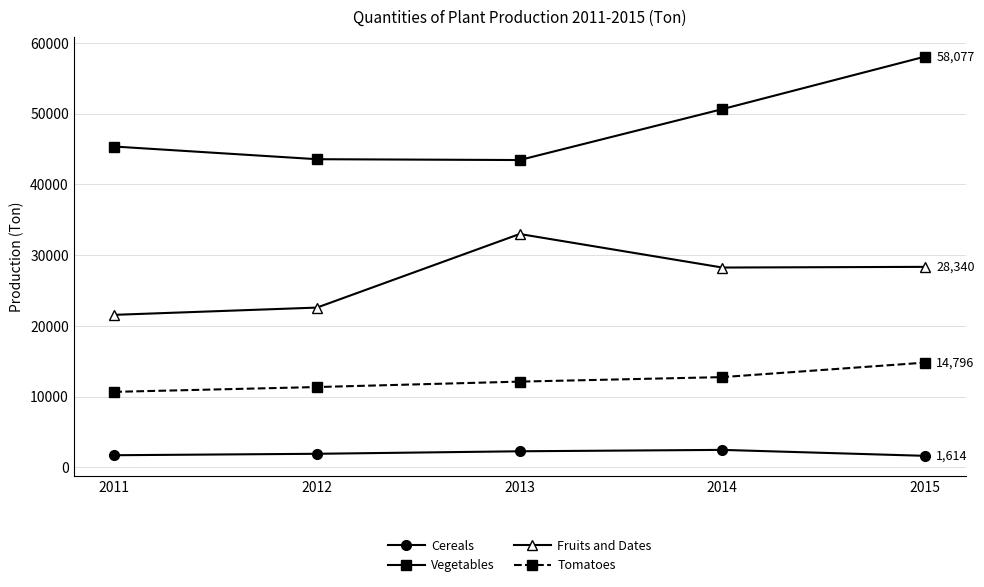

The value of Fruits and Dates at 2013 is 21116.4. True or false?

False